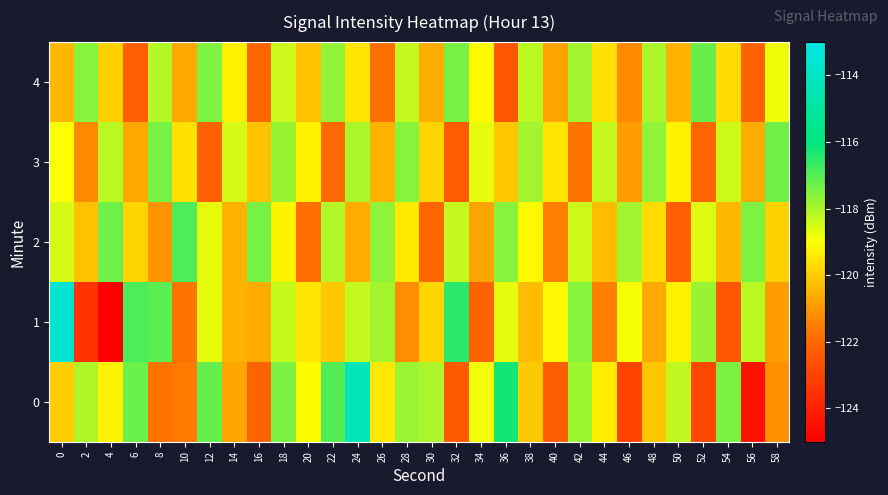

Reading left to right, what are all the values shown in this chart?

0: 0=-120.0	2=-118.0	4=-119.3	6=-117.3	8=-121.7	10=-121.6	12=-117.2	14=-120.8	16=-122.1	18=-117.5	20=-119.1	22=-117.0	24=-114.4	26=-119.4	28=-117.8	30=-118.0	32=-122.3	34=-118.8	36=-116.2	38=-120.0	40=-122.2	42=-117.8	44=-119.4	46=-123.0	48=-120.1	50=-118.2	52=-122.9	54=-117.5	56=-124.5	58=-121.1
1: 0=-113.6	2=-123.5	4=-125.0	6=-116.9	8=-117.1	10=-121.7	12=-118.7	14=-120.5	16=-120.6	18=-118.3	20=-119.5	22=-120.1	24=-118.3	26=-117.9	28=-121.2	30=-119.8	32=-116.5	34=-122.1	36=-118.7	38=-120.3	40=-119.1	42=-117.6	44=-121.5	46=-118.9	48=-120.7	50=-119.3	52=-117.8	54=-122.4	56=-118.2	58=-120.9
2: 0=-118.5	2=-120.2	4=-117.3	6=-119.8	8=-121.1	10=-116.9	12=-118.7	14=-120.5	16=-117.4	18=-119.2	20=-121.8	22=-118.1	24=-120.6	26=-117.7	28=-119.4	30=-122.0	32=-118.3	34=-120.8	36=-117.6	38=-119.1	40=-121.5	42=-118.4	44=-120.3	46=-117.9	48=-119.7	50=-122.2	52=-118.6	54=-120.4	56=-117.5	58=-119.9
3: 0=-119.0	2=-121.3	4=-118.2	6=-120.7	8=-117.4	10=-119.6	12=-122.1	14=-118.5	16=-120.2	18=-117.8	20=-119.3	22=-121.9	24=-118.0	26=-120.5	28=-117.6	30=-119.8	32=-122.3	34=-118.7	36=-120.1	38=-117.9	40=-119.5	42=-121.7	44=-118.3	46=-120.9	48=-117.7	50=-119.2	52=-122.0	54=-118.4	56=-120.6	58=-117.3
4: 0=-120.4	2=-117.6	4=-119.9	6=-122.2	8=-118.1	10=-120.7	12=-117.5	14=-119.3	16=-122.0	18=-118.4	20=-120.2	22=-117.7	24=-119.5	26=-121.8	28=-118.3	30=-120.6	32=-117.4	34=-119.1	36=-122.4	38=-118.2	40=-120.8	42=-117.9	44=-119.6	46=-121.3	48=-118.0	50=-120.5	52=-117.2	54=-119.7	56=-122.1	58=-118.8